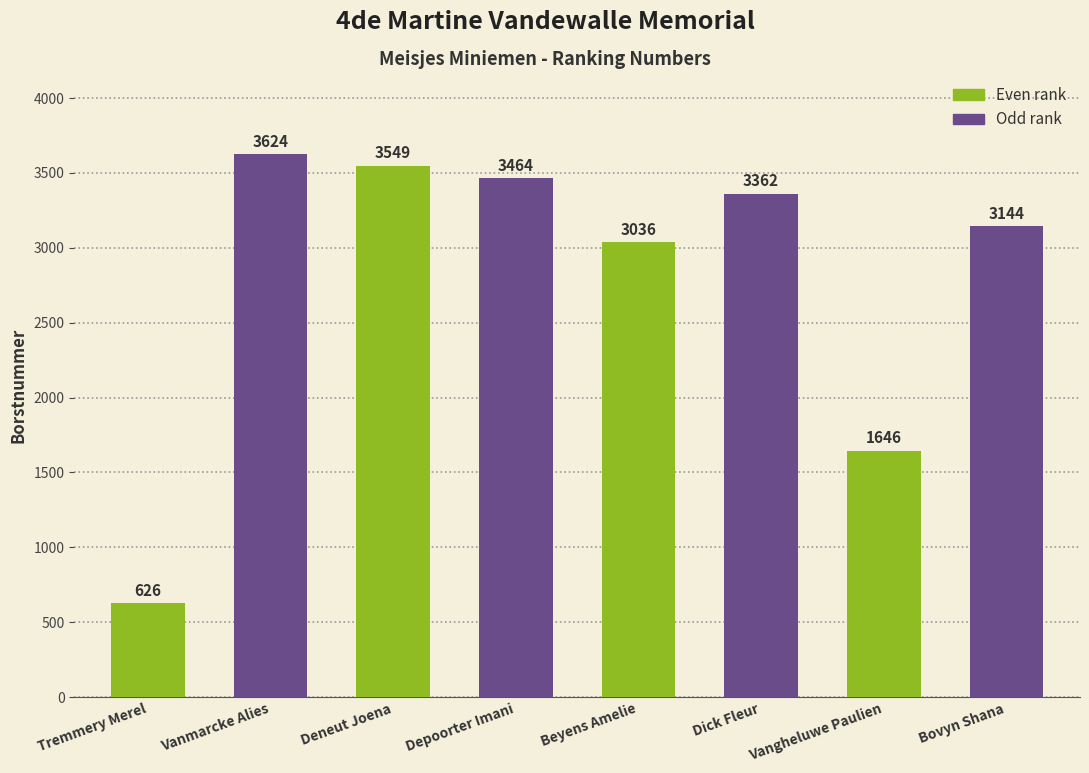

Rank the categories by value from highest to lowest.

Vanmarcke Alies, Deneut Joena, Depoorter Imani, Dick Fleur, Bovyn Shana, Beyens Amelie, Vangheluwe Paulien, Tremmery Merel